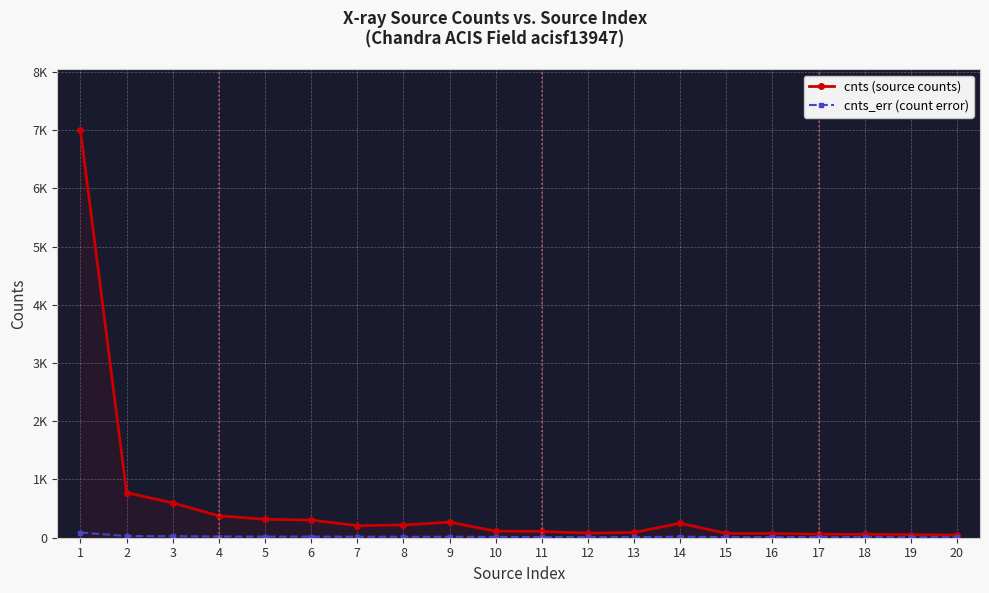

What are all the series names shown in the legend?

cnts (source counts), cnts_err (count error)